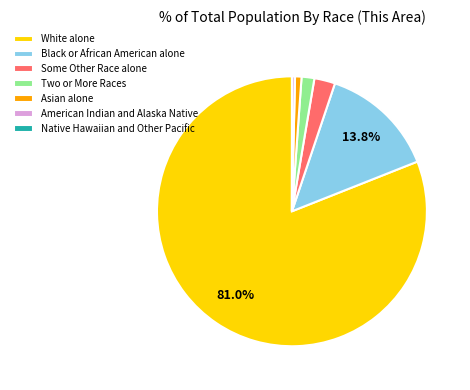

Approximately how many times larger is the value at Black or African American alone compared to American Indian and Alaska Native?

40.2